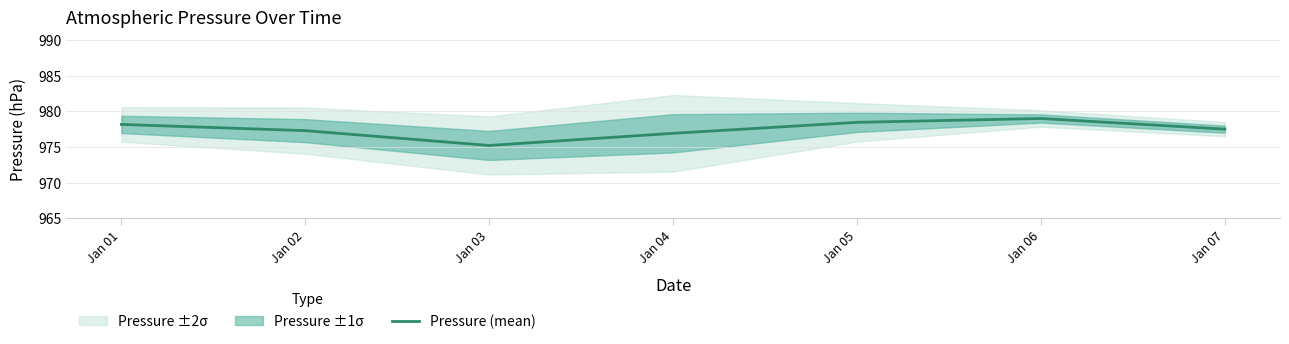

Rank the categories by value from lowest to highest.

Jan 03, Jan 04, Jan 02, Jan 07, Jan 01, Jan 05, Jan 06